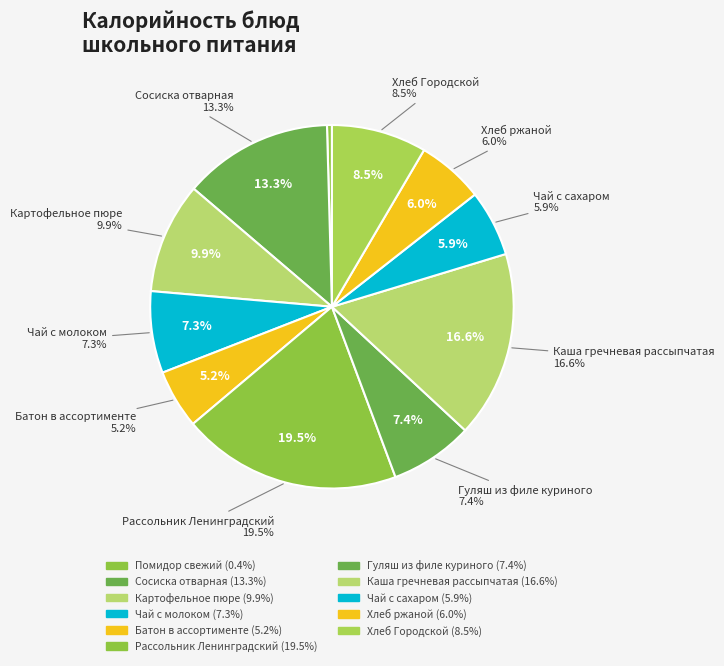

Is it true that Батон в ассортименте is 19% of the pie?

False